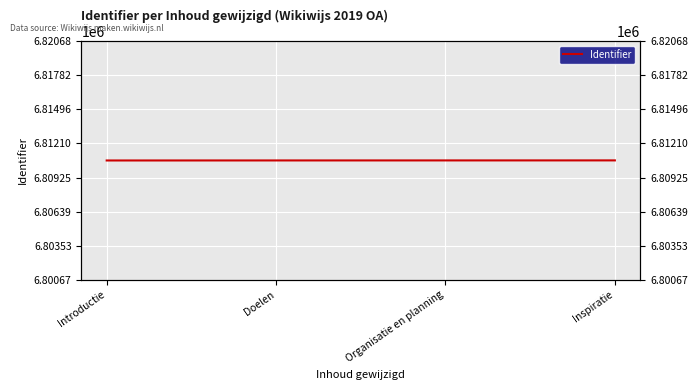

Count the number of categories in the chart.

4